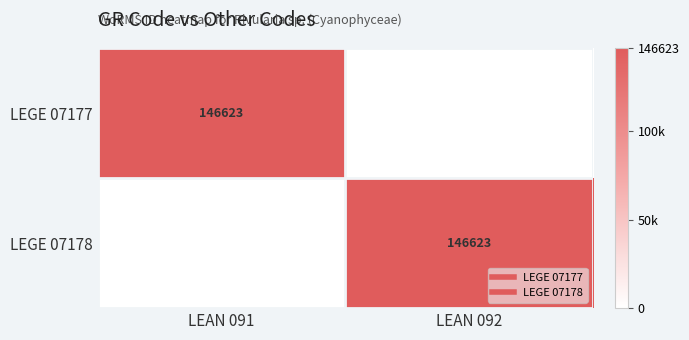

At which category does the chart reach its peak across all series?

LEAN 091